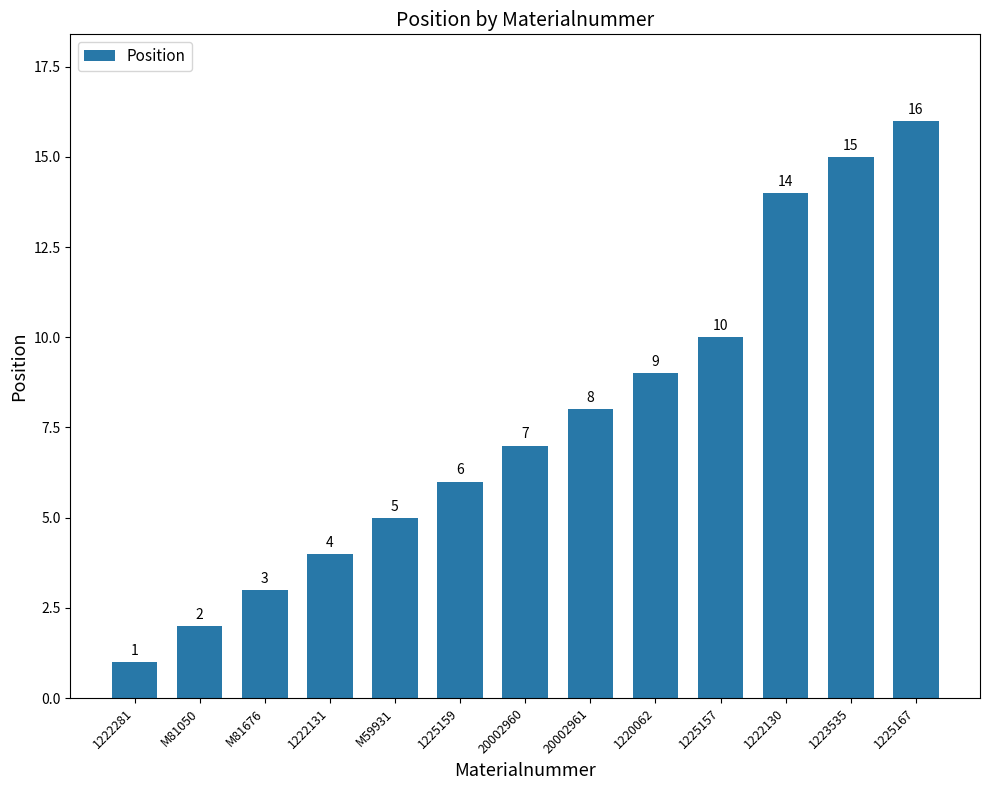

What is the label of the 2nd bar from the right?

1223535